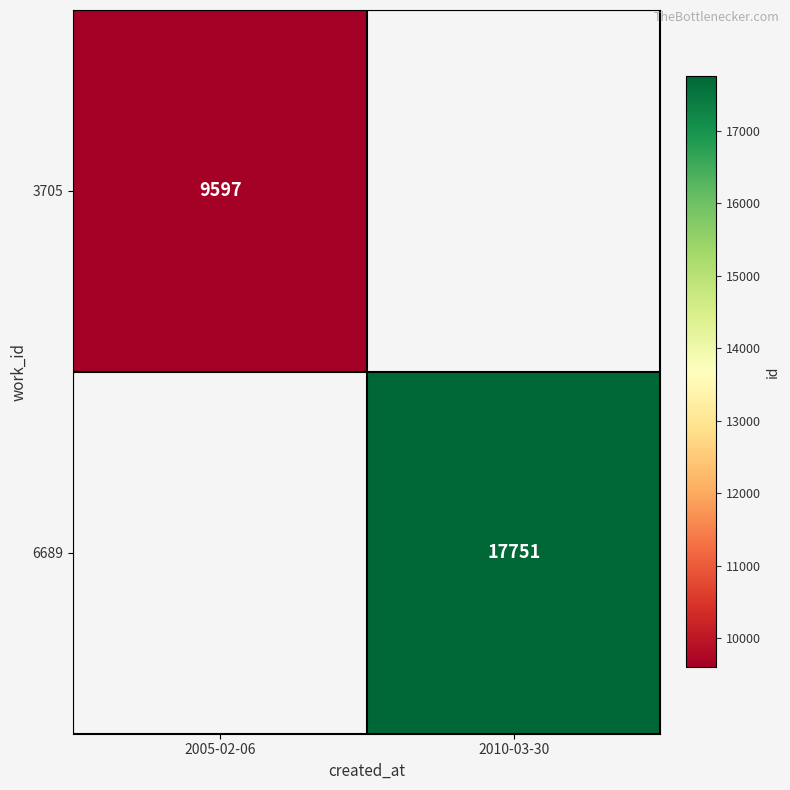

The 6689 series shows 17751 at 2010-03-30. True or false?

True